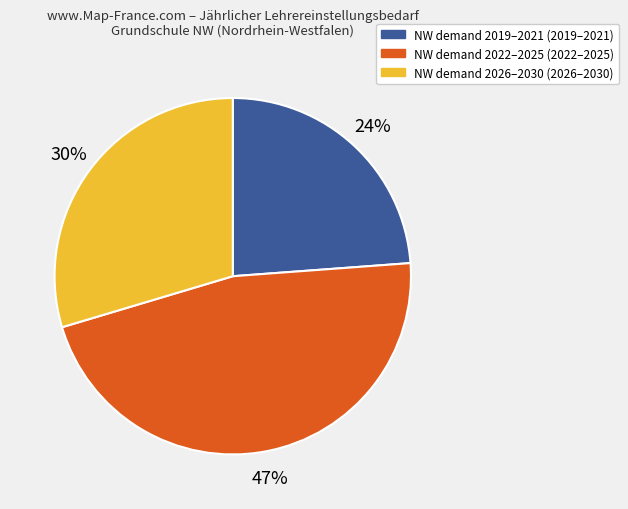

Is there a majority slice in this chart?

No